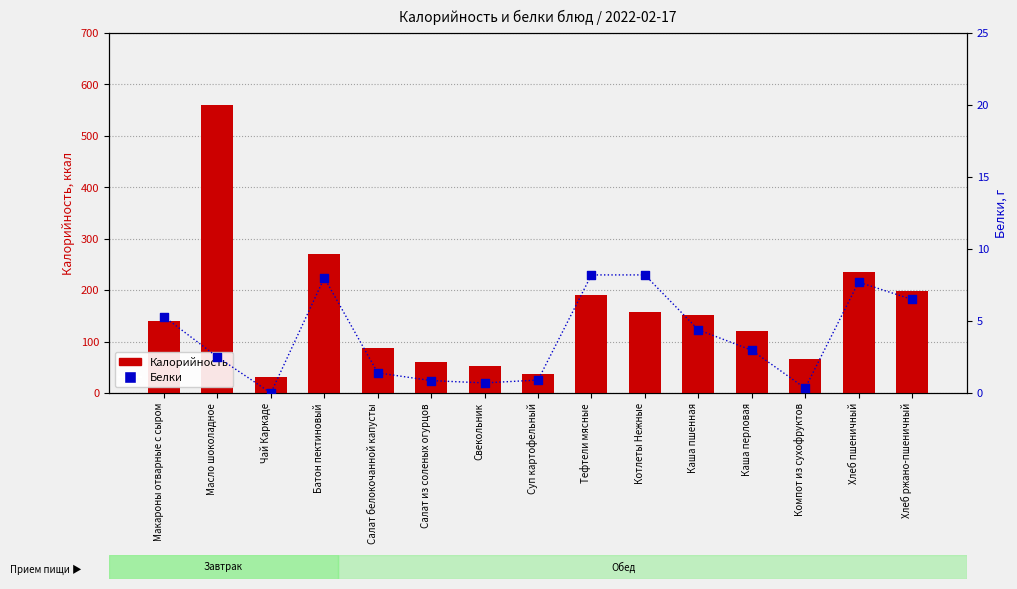

At how many categories does at least one series exceed 438?

1